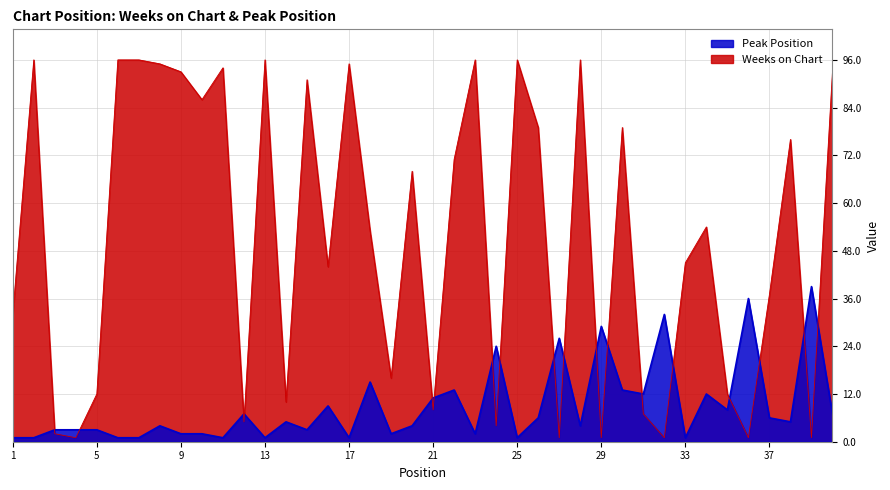

Which series ends up on top after the final intersection of Peak Position and Weeks on Chart?

Weeks on Chart